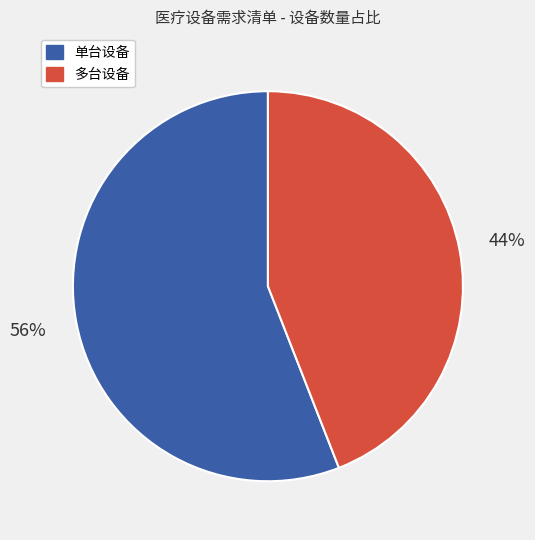

How many segments does this pie chart have?

2